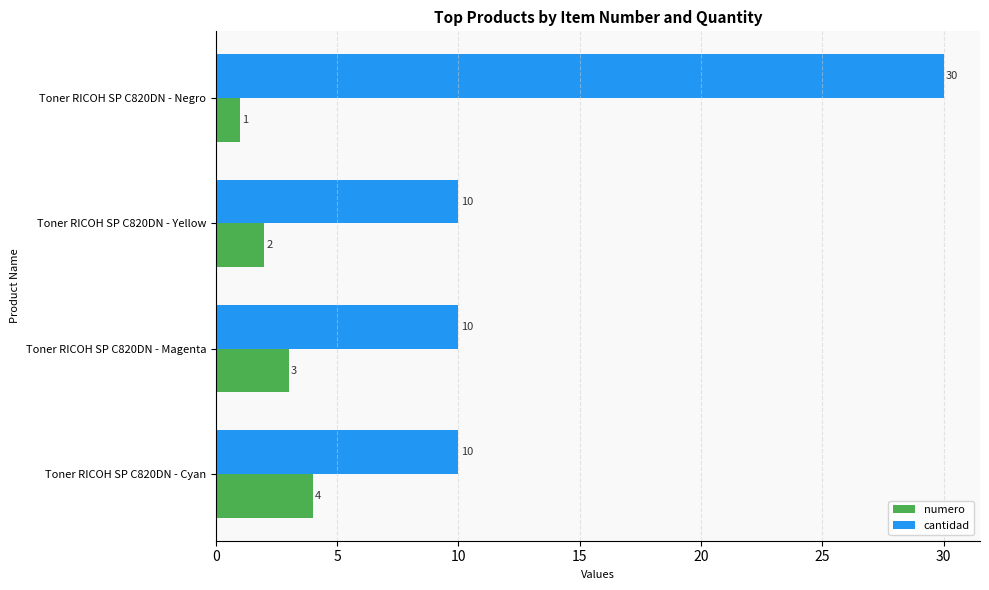

What is the spread (max minus min) of values at Toner RICOH SP C820DN - Yellow?

8